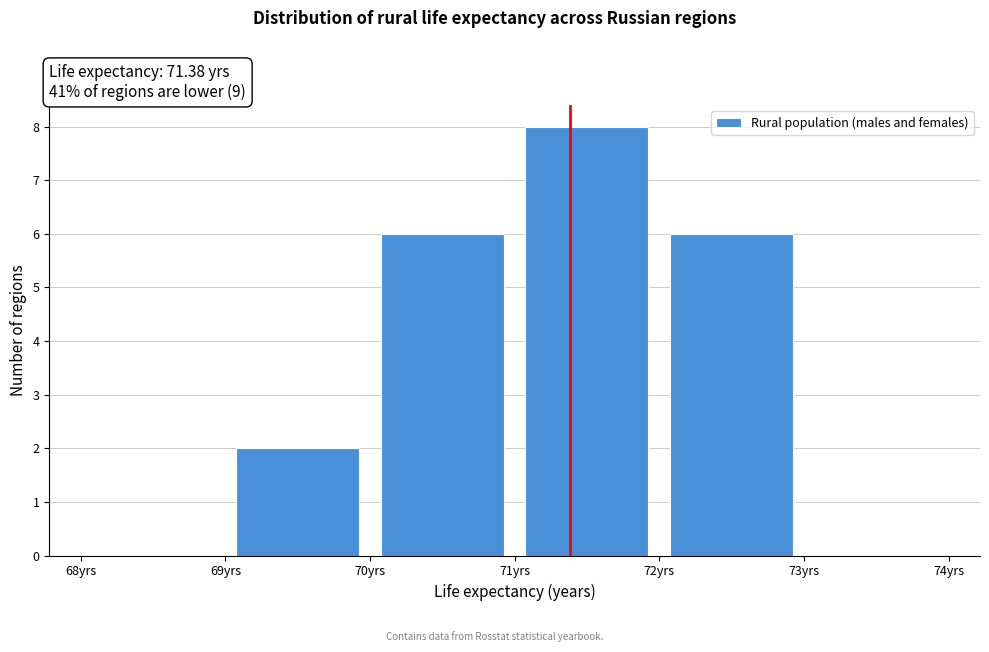

Which range on the x-axis has the tallest bar?

71 to 72